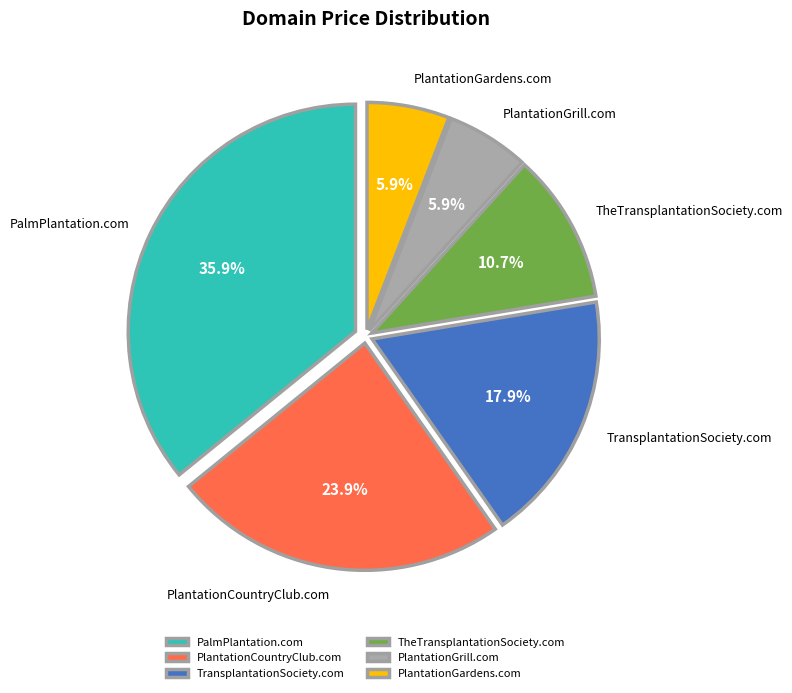

Does TransplantationSociety.com represent more than half of the total?

No